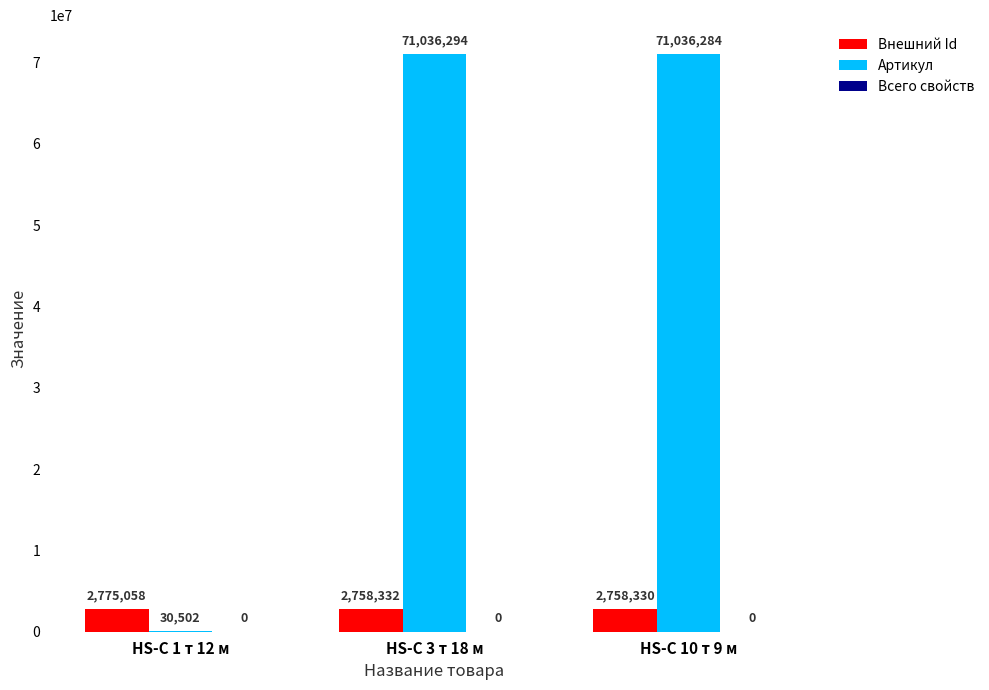

Which series changed the most between HS-C 3 т 18 м and HS-C 10 т 9 м?

Артикул